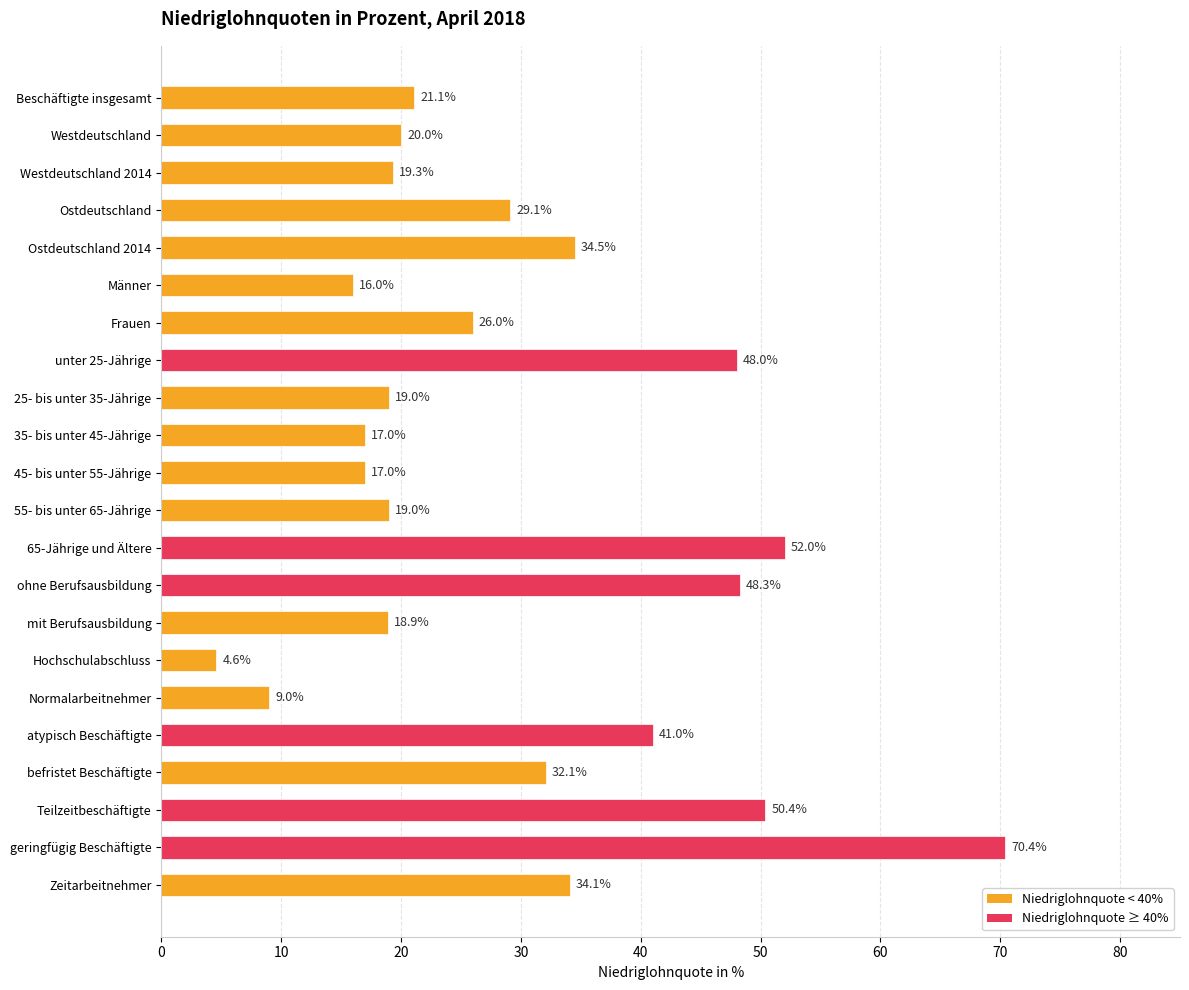

Is it true that the value at Normalarbeitnehmer is 9.0?

True